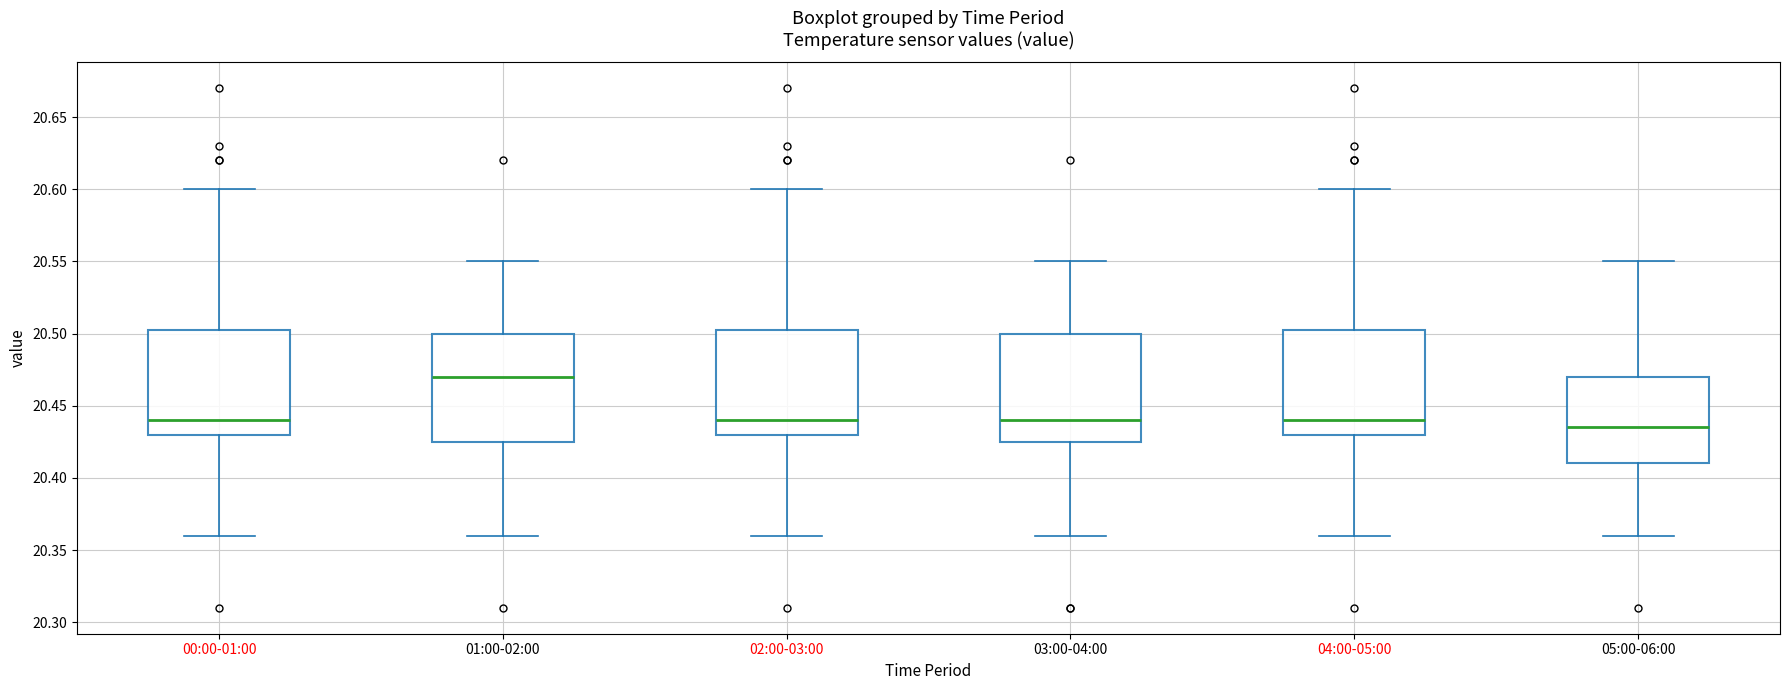

Where does the median line of the box for 02:00-03:00 sit on the y-axis? The values are not printed on the chart, so give them approximately, as read against the axis.

20.440